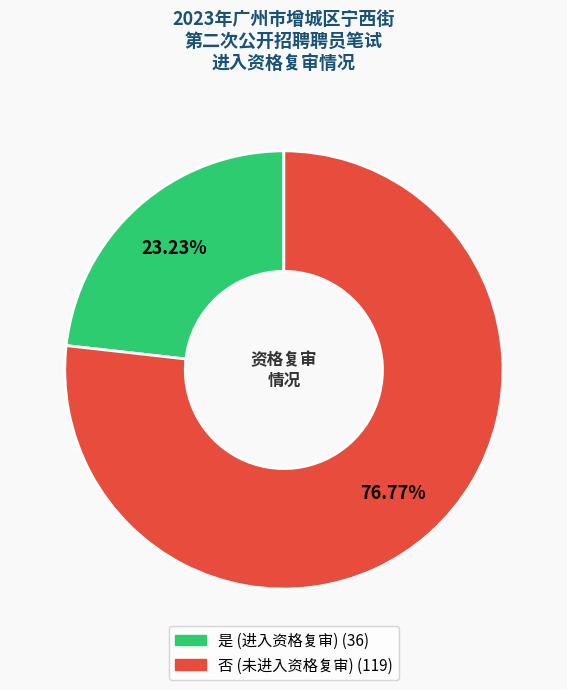

To the nearest percent, what portion does 是 represent?

23%